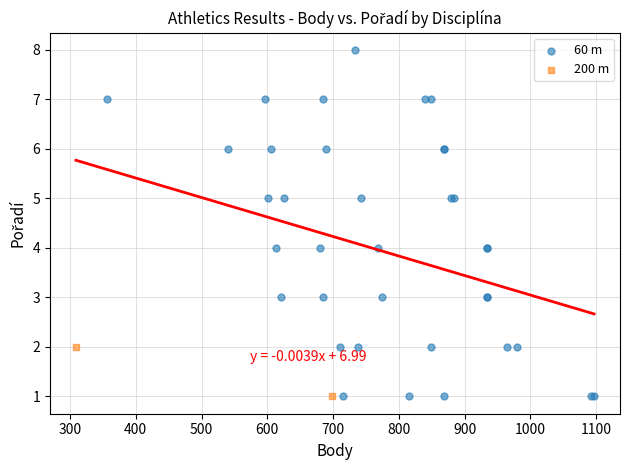

What are all the series names shown in the legend?

60 m, 200 m